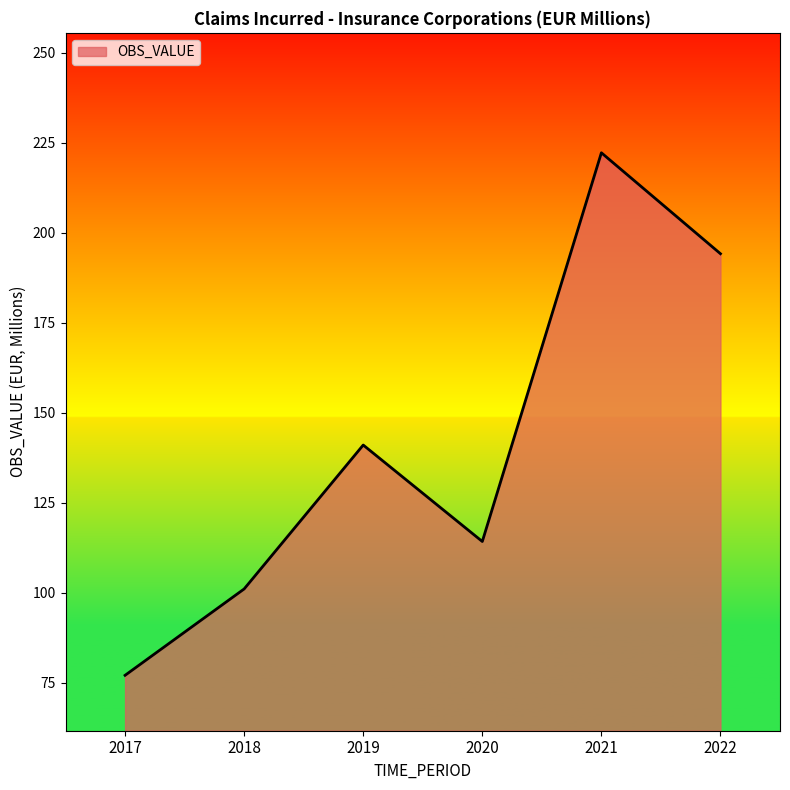

Rank the categories by value from highest to lowest.

2021, 2022, 2019, 2020, 2018, 2017